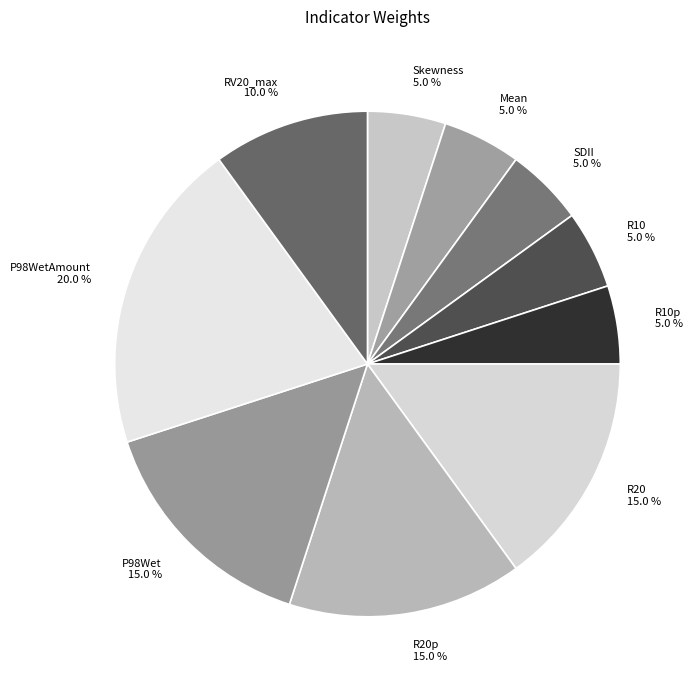

What is the largest slice in the pie chart?

P98WetAmount